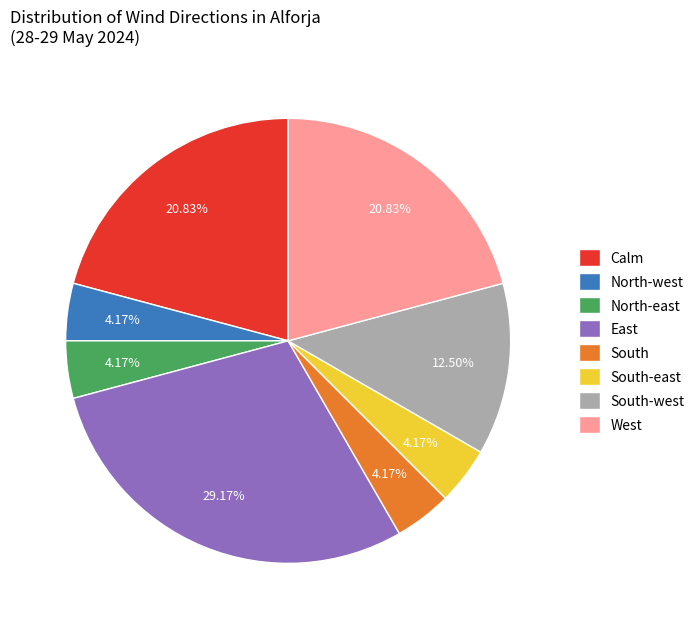

To the nearest percent, what is the difference between the largest and smallest slice percentages?

25%